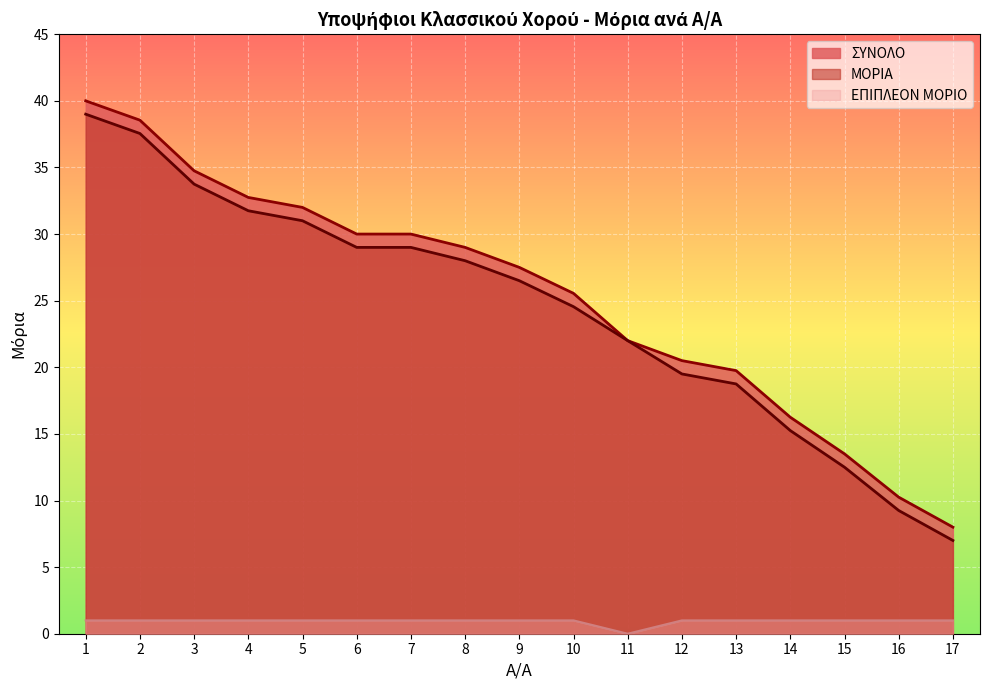

True or false: ΕΠΙΠΛΕΟΝ ΜΟΡΙΟ and ΜΟΡΙΑ cross at least once.

False